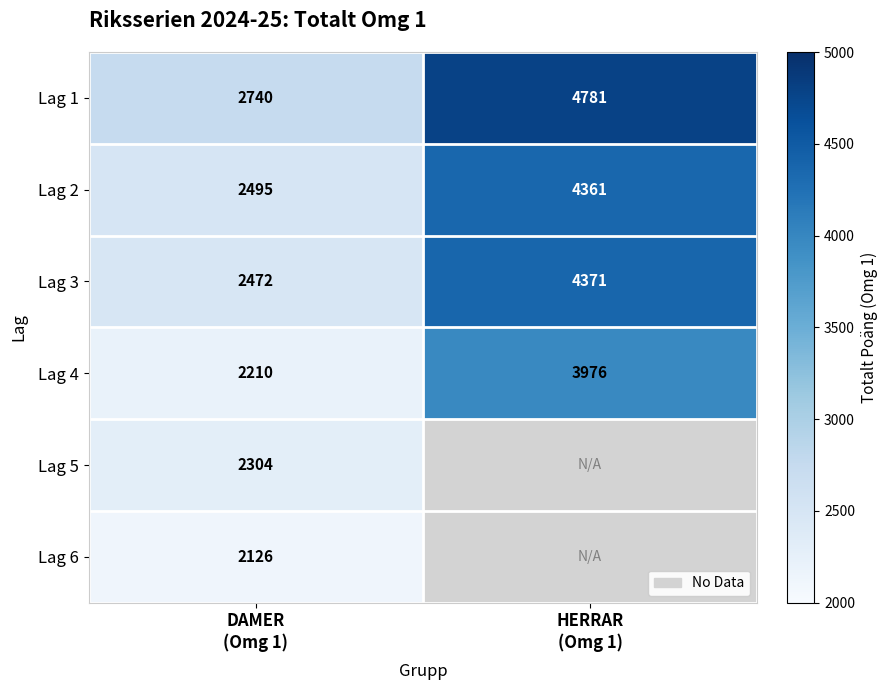

What is the sum of all Lag 2 values?

6856